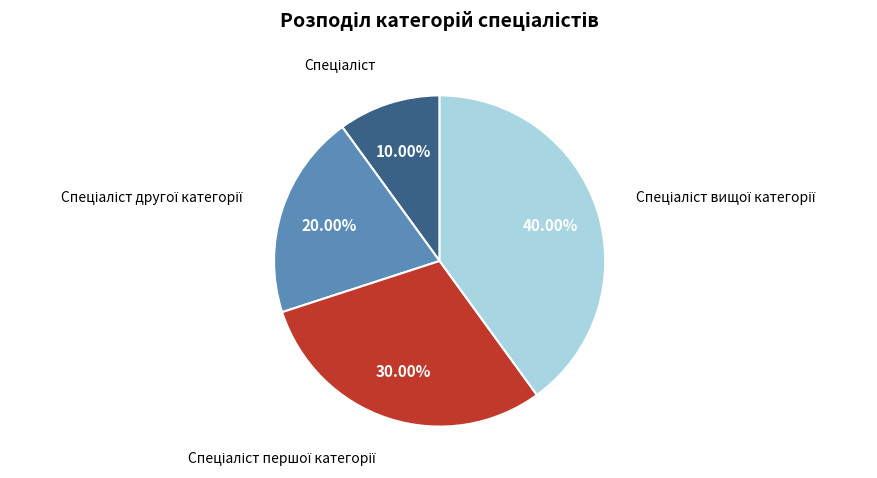

Is there any slice that represents more than half of the pie?

No